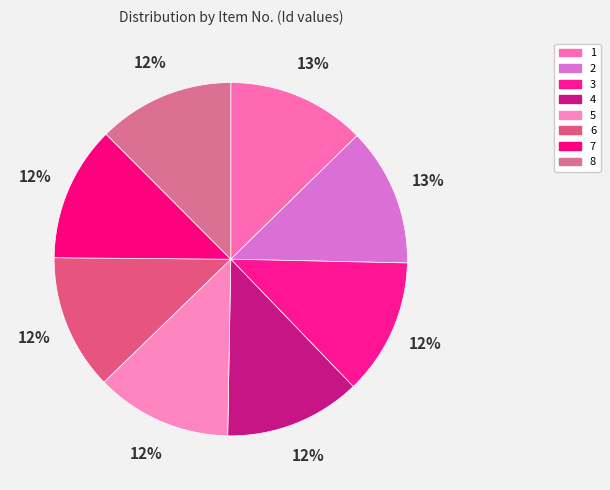

Do 8 and 3 together represent more than half of the pie?

No